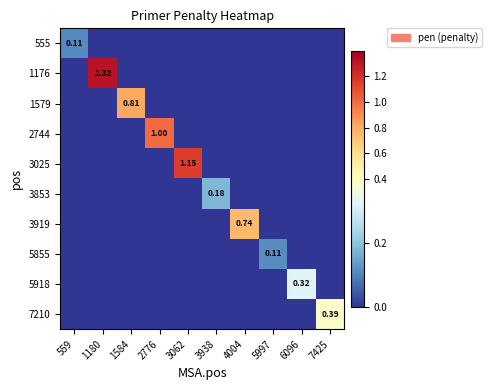

Is it true that 1176 equals 0.0 at 6096?

True